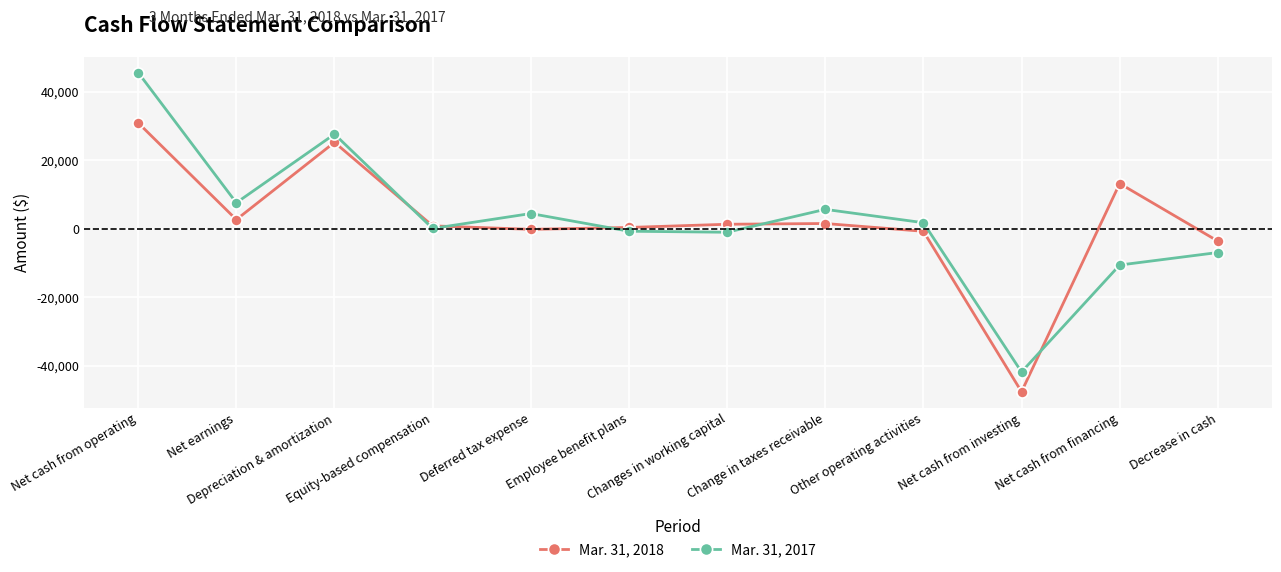

The Mar. 31, 2017 series shows -65503 at Net cash from investing. True or false?

False